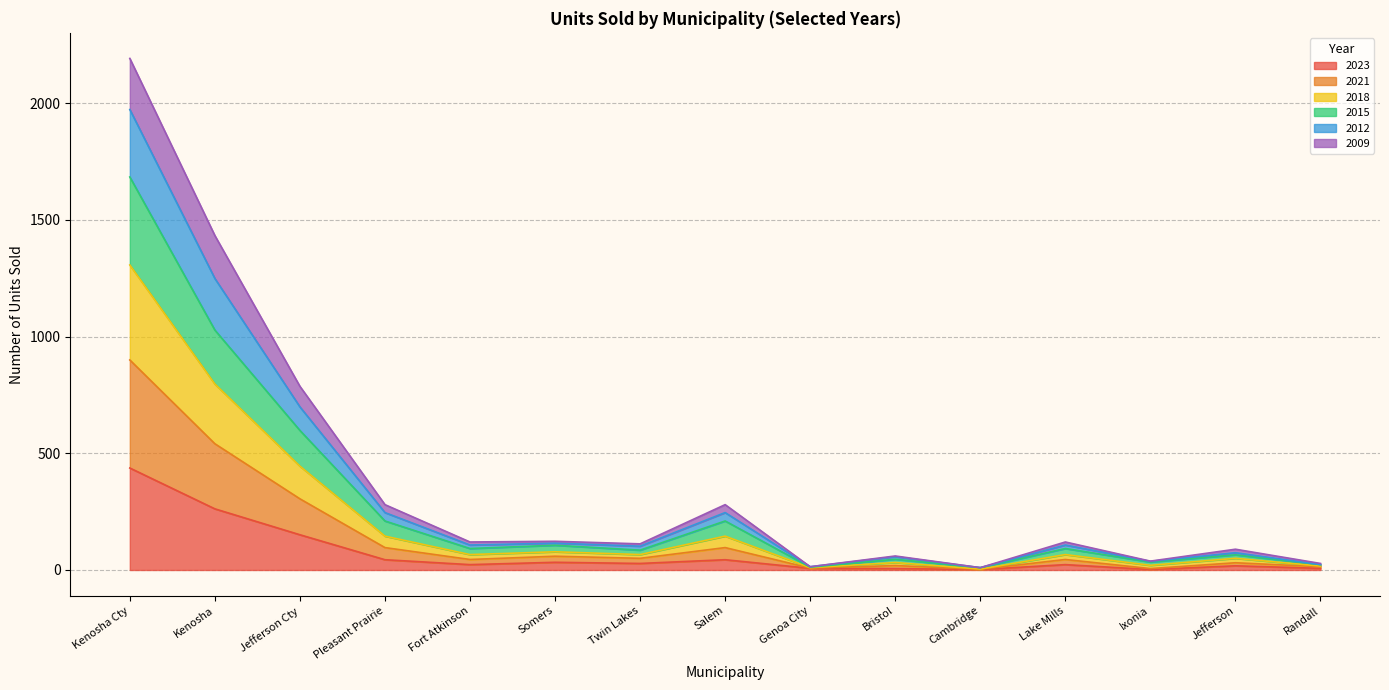

True or false: 2015 has more than 2 points higher than both neighbors.

True